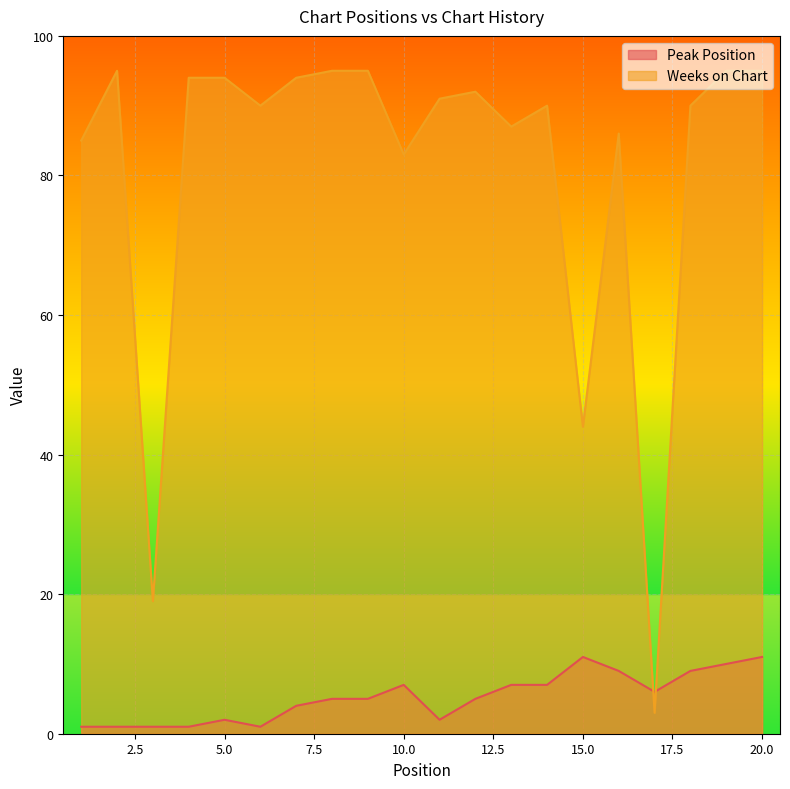

Does the chart display data point markers on the line(s)?

No